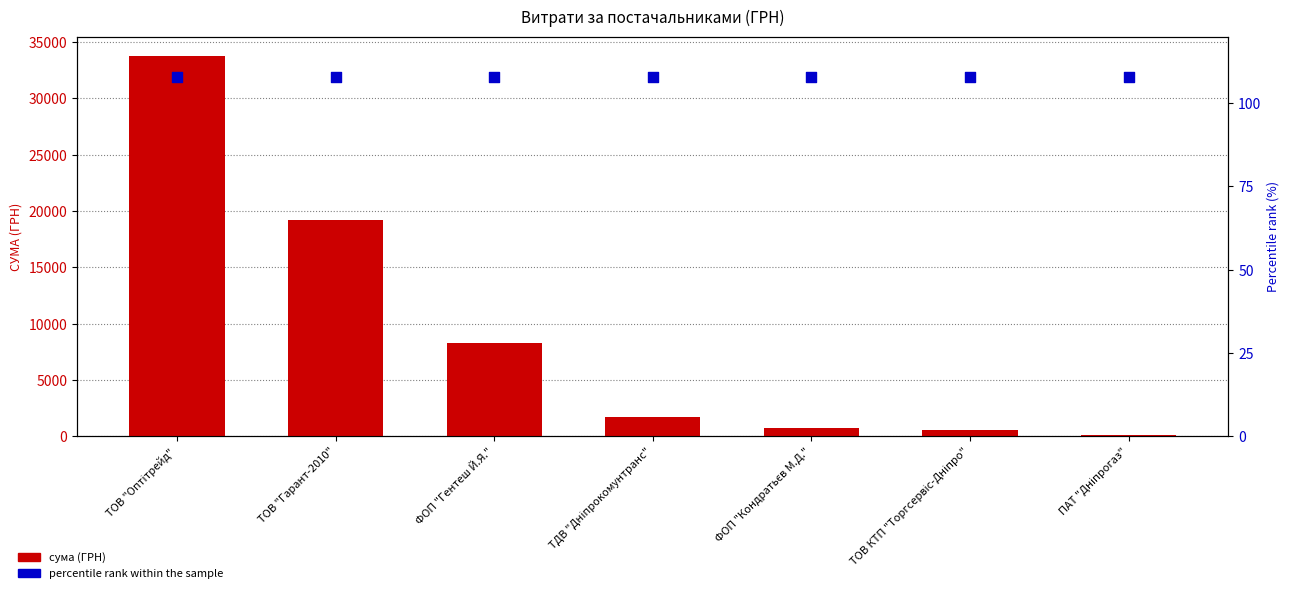

Which series contains the highest Y value?

сума (ГРН)